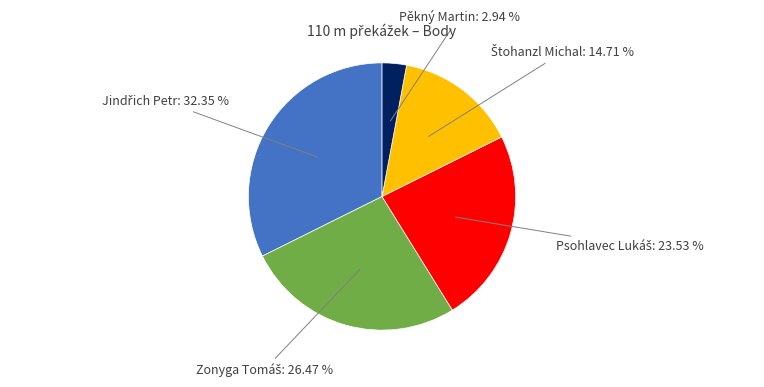

Count the number of slices in the pie.

5